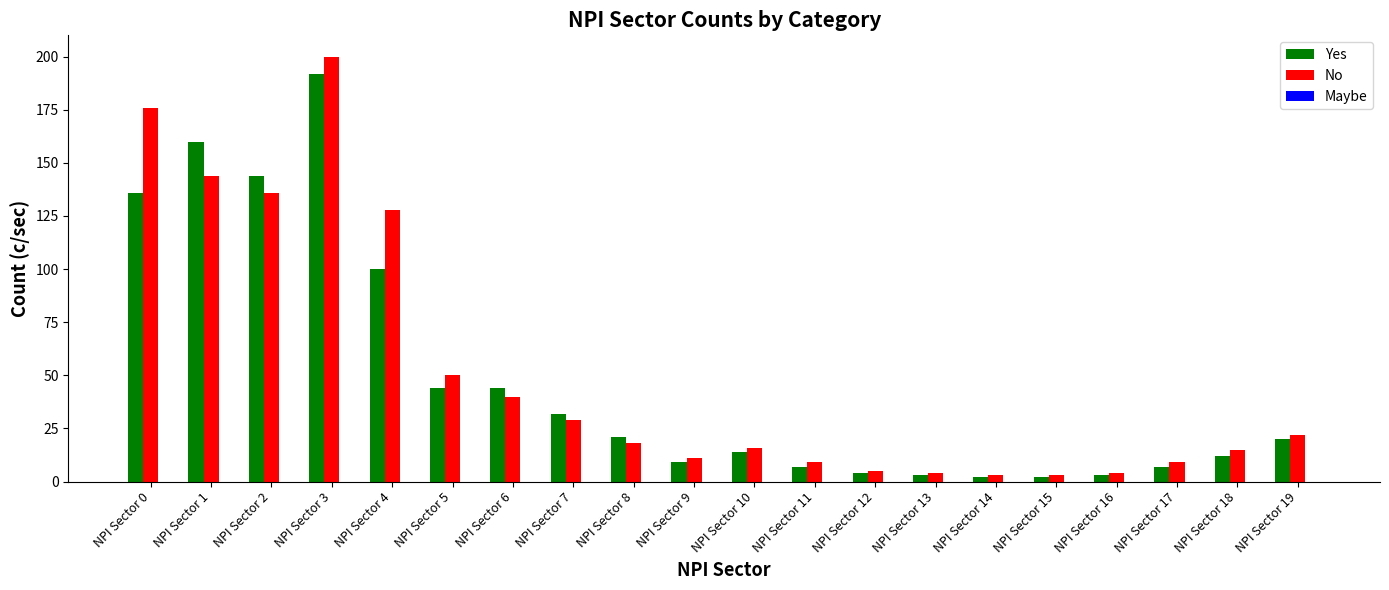

What is the difference between the maximum and minimum values in the No series?

197